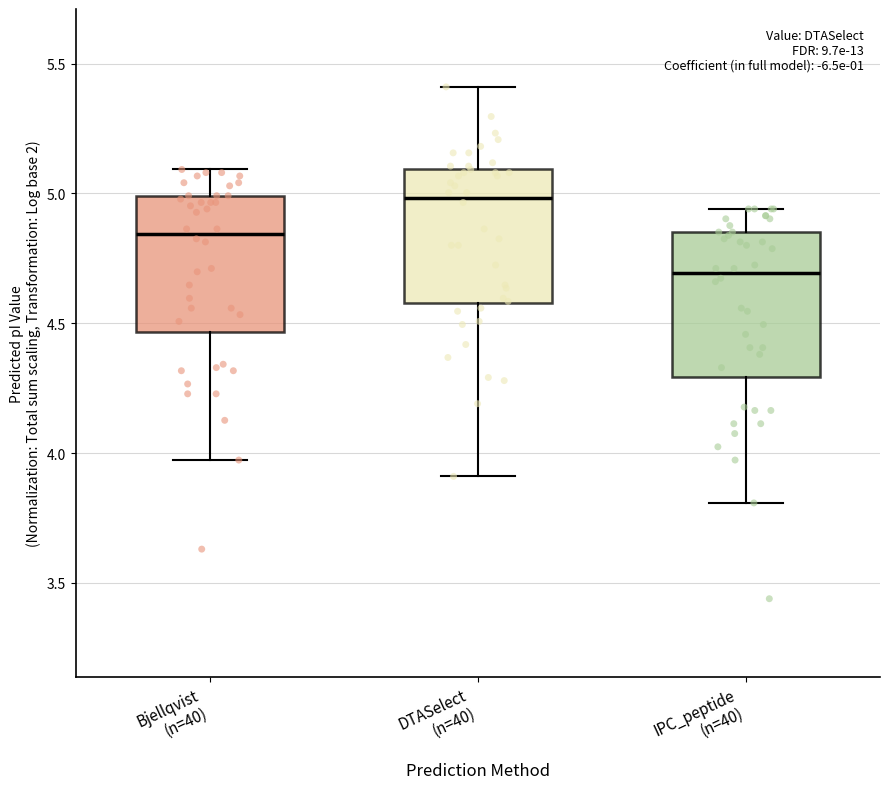

Which box's median line is the highest?

DTASelect (n=40)